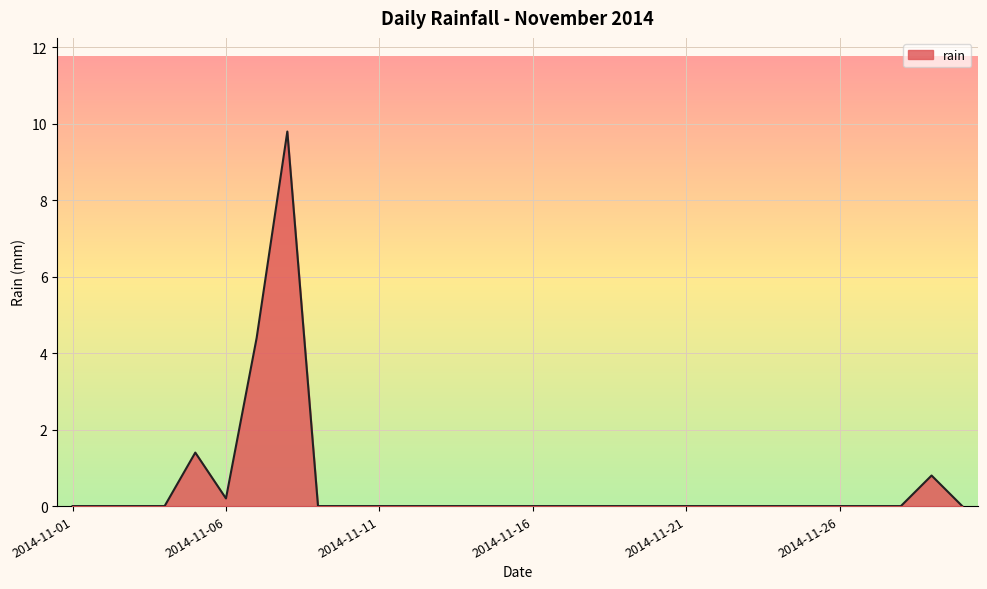

What is the difference between the maximum and minimum values?

9.8